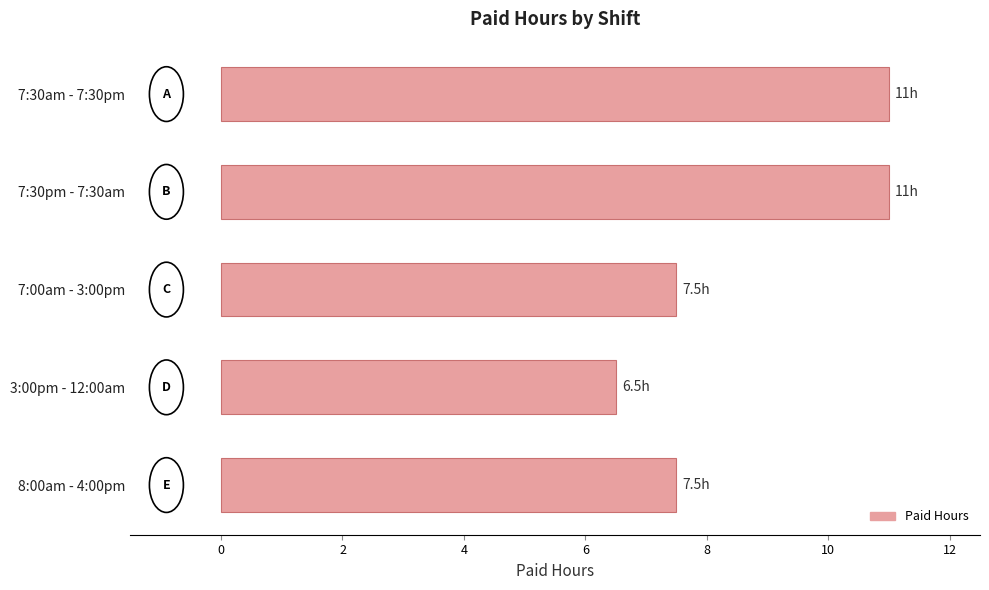

How many values are below 7?

1